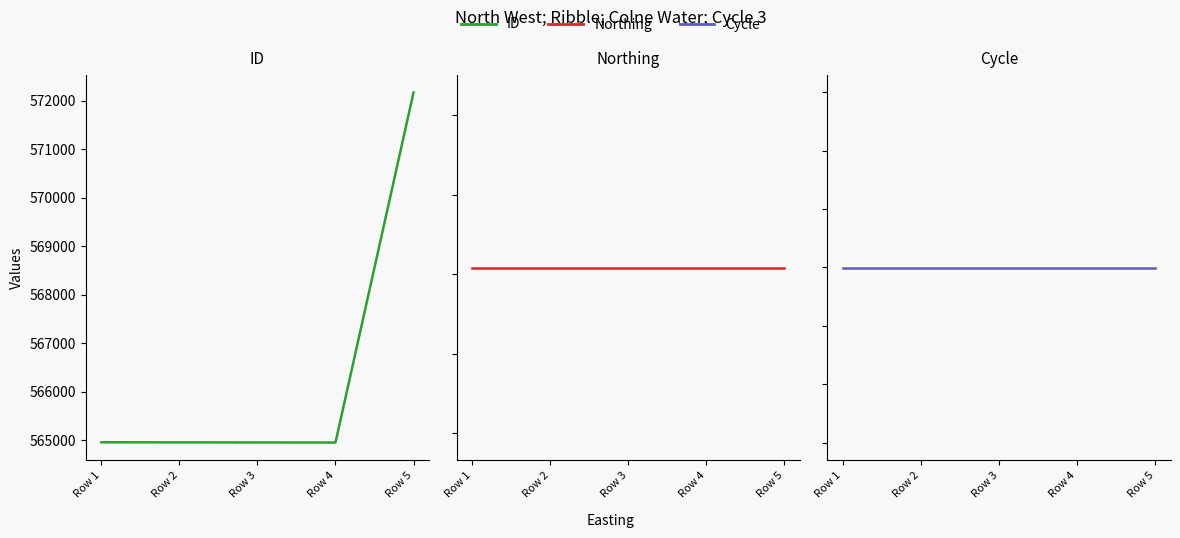

Is this an area chart (filled region under the line)?

No